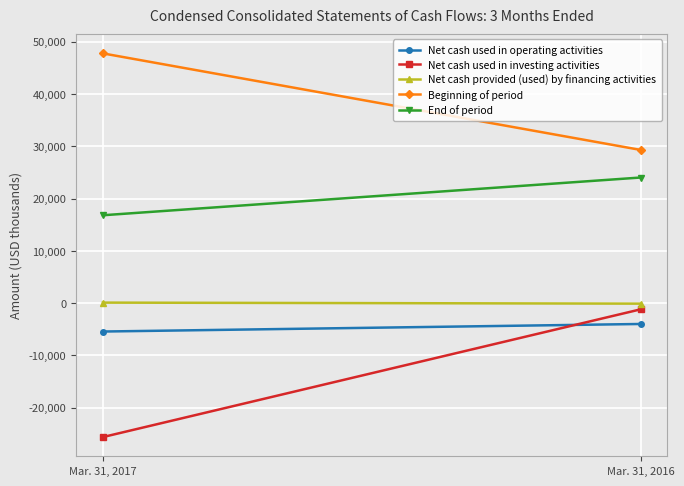

Which series has the largest range (max minus min)?

Net cash used in investing activities